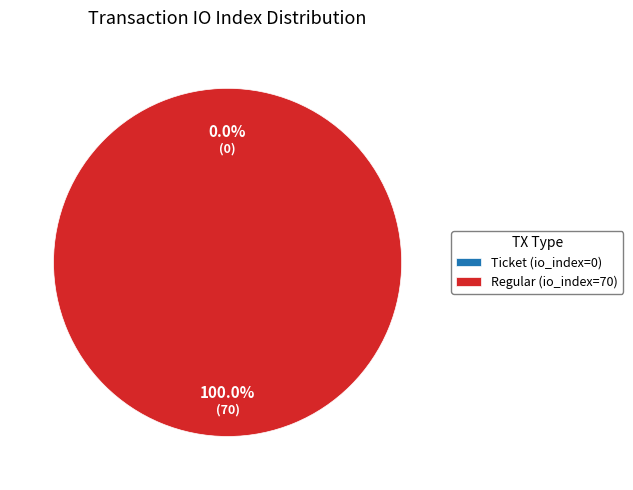

To the nearest percent, what is the average slice percentage?

50%